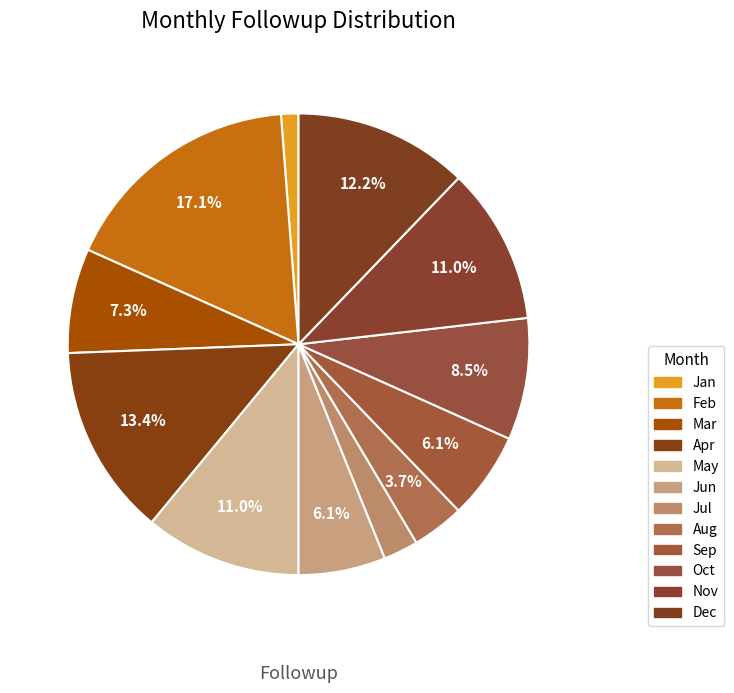

How many slices are in this pie chart?

12